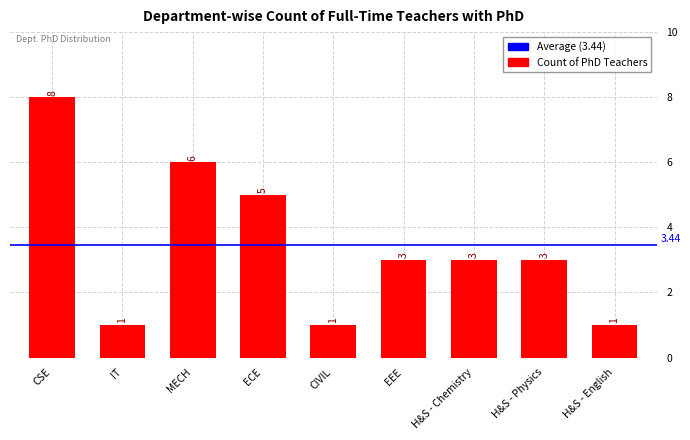

What is the sum of the values at H&S - Physics and CSE?

11